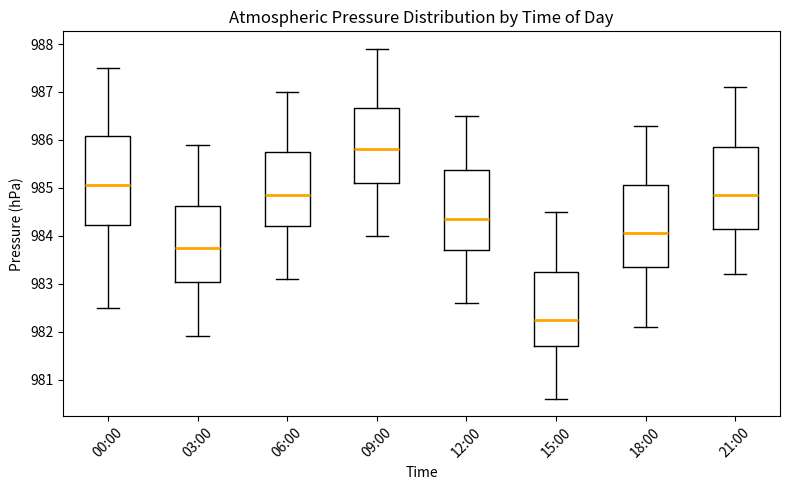

Comparing the boxes themselves (not the whiskers), which one is the tallest?

00:00